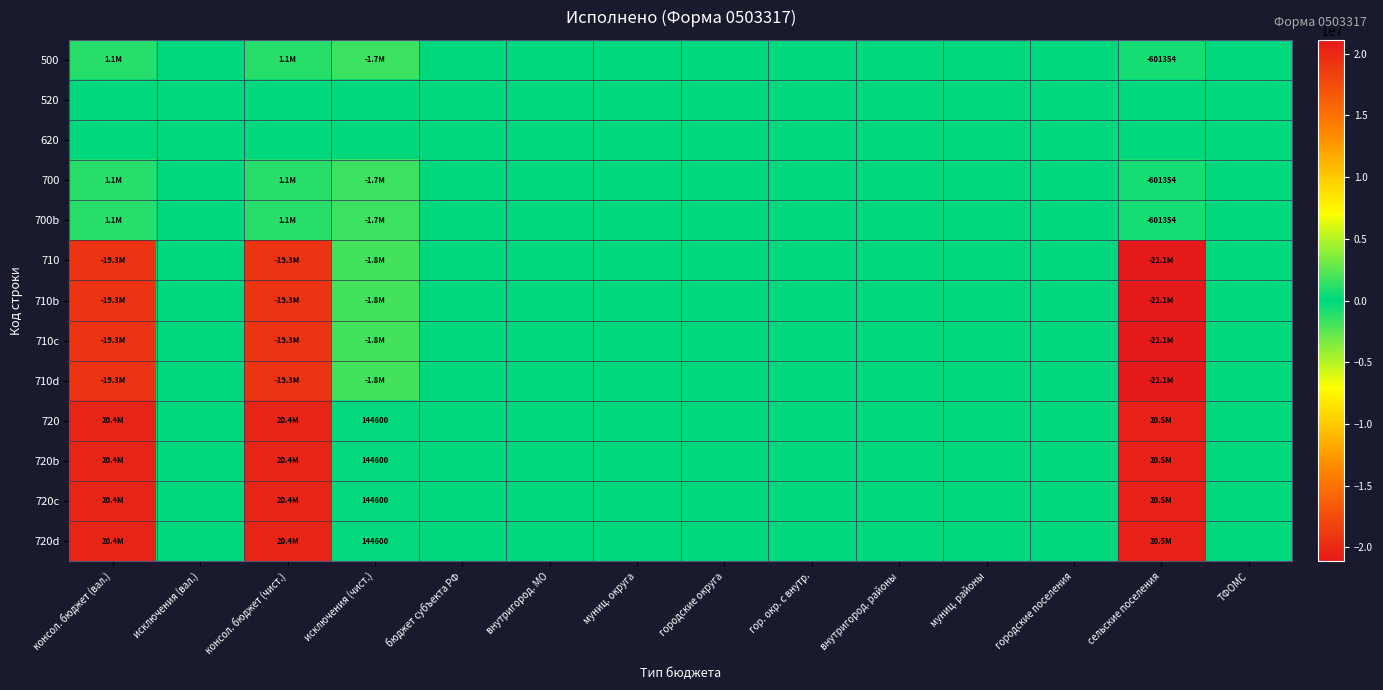

What is the average value of the 720b series?

4384150.3